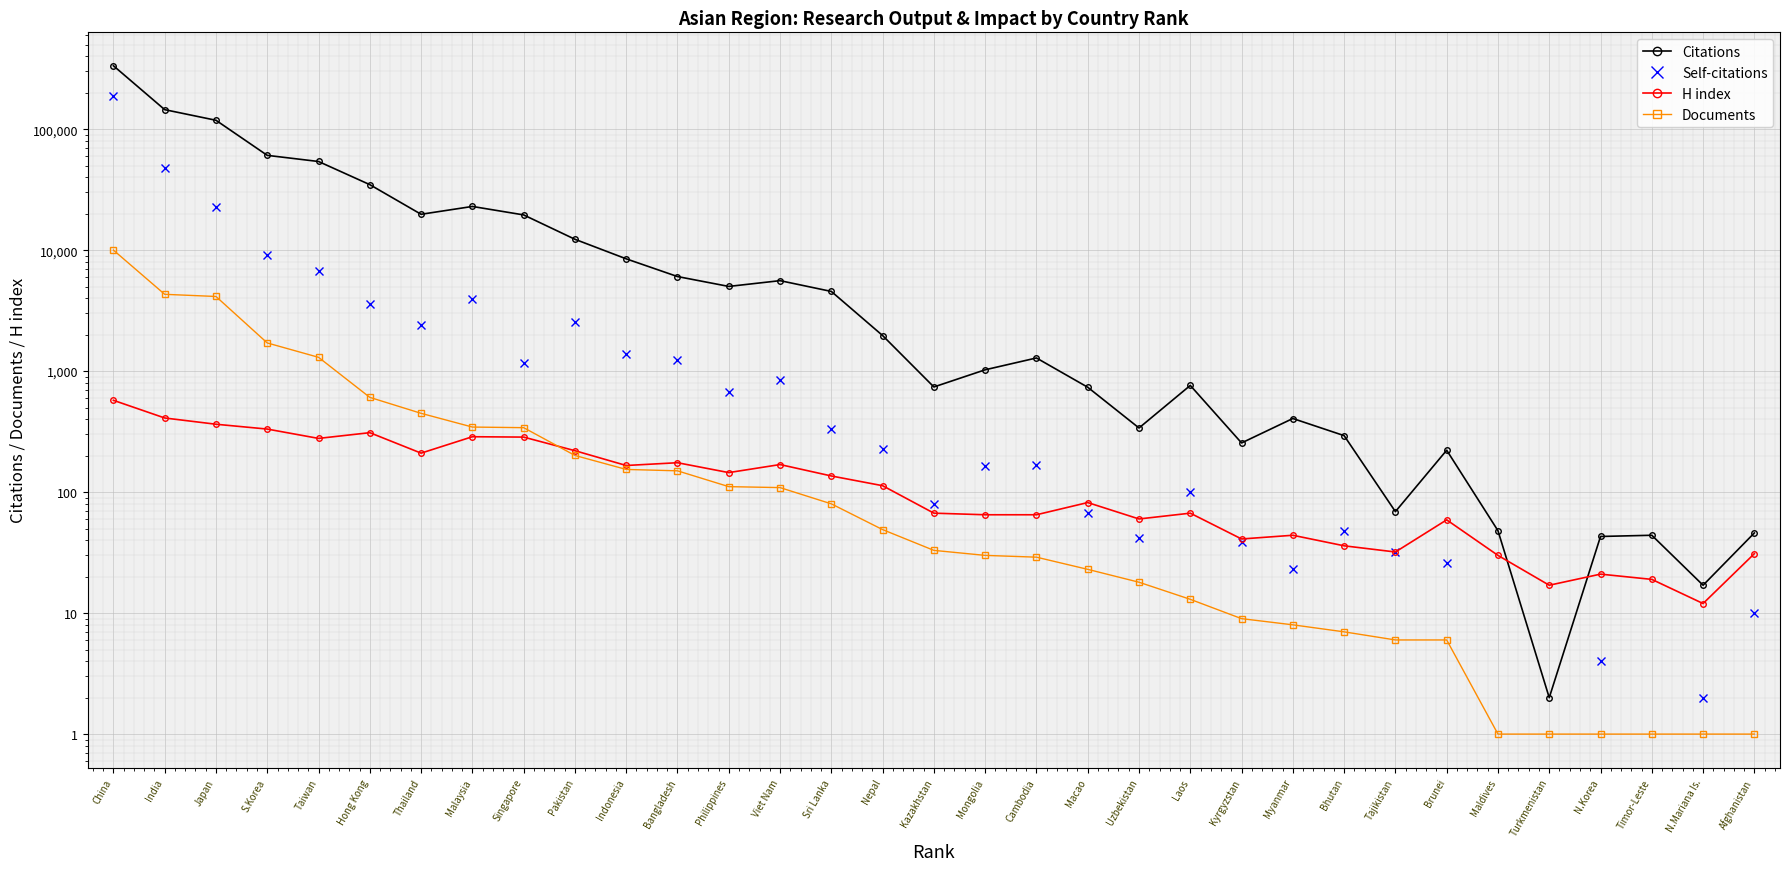

True or false: Citations and Documents intersect in this chart.

False